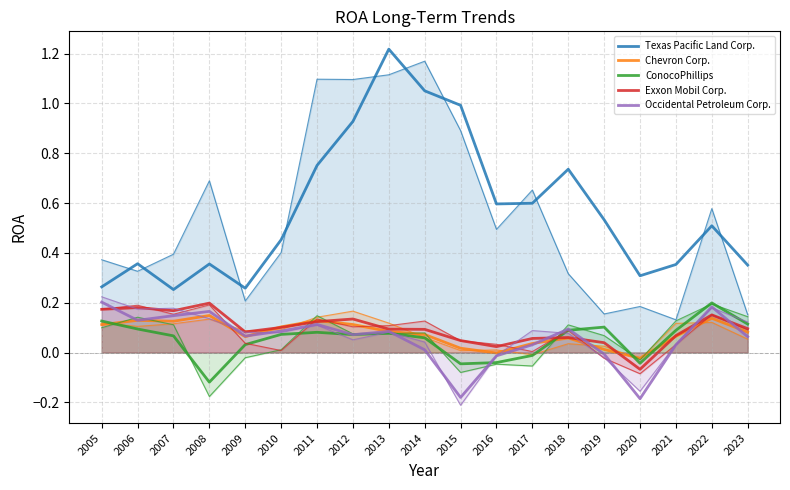

True or false: Texas Pacific Land Corp. and Occidental Petroleum Corp. intersect in this chart.

False